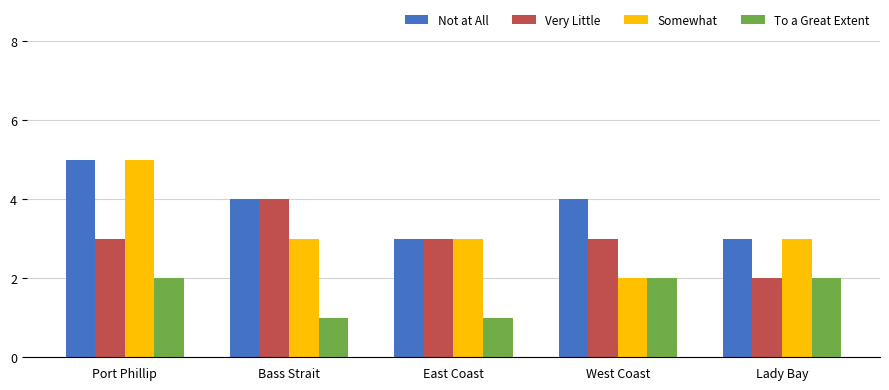

What is the difference between the Very Little values at East Coast and Lady Bay?

1